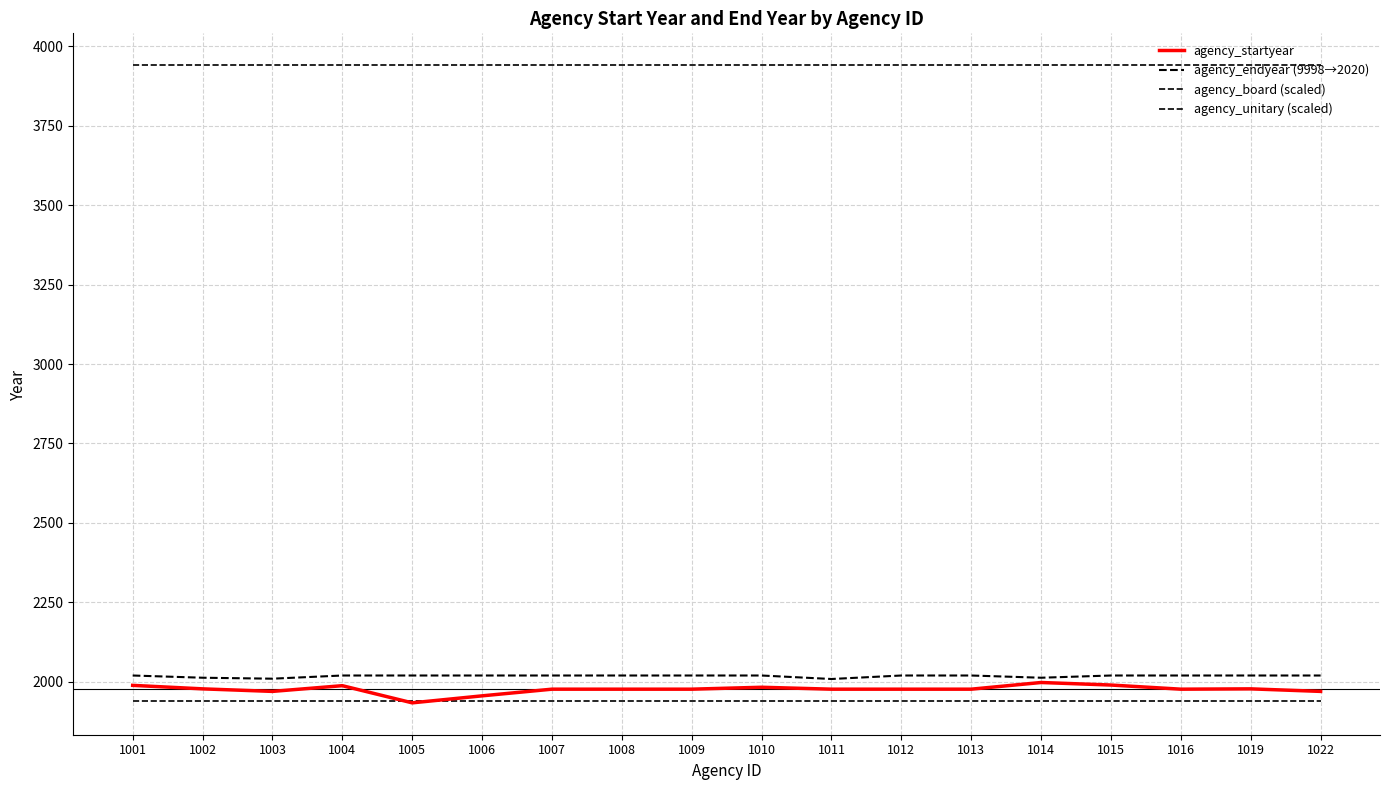

Is this an area chart (filled region under the line)?

No